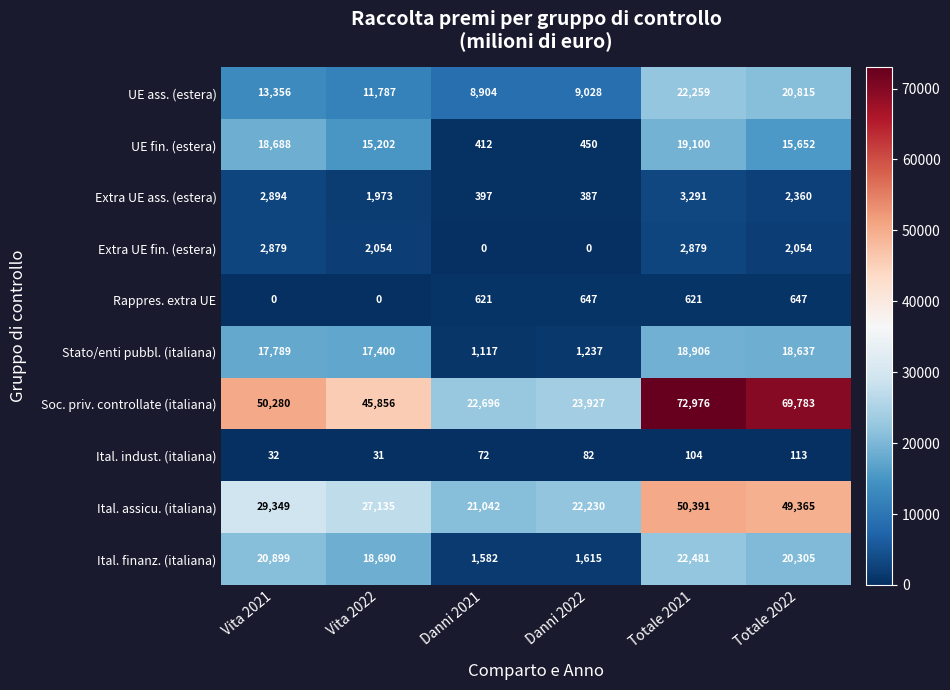

Where is Soc. priv. controllate (italiana) nearest to the value 47836?

Vita 2022